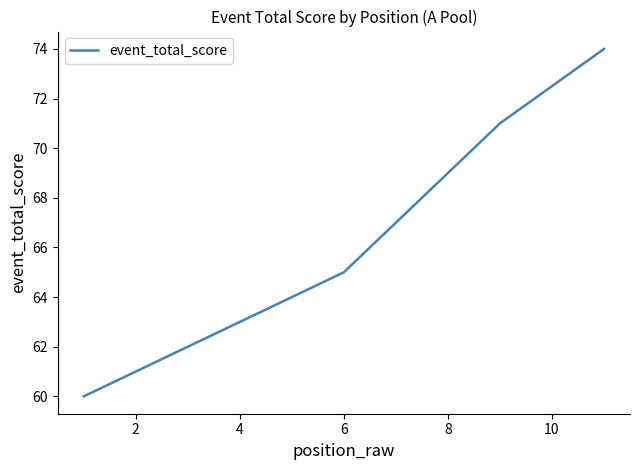

What is the difference between the second highest and minimum values?

11